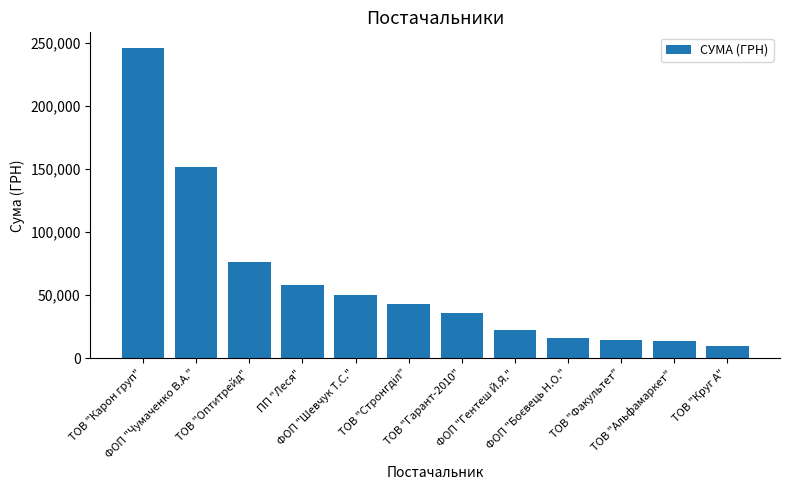

What is the value of the 10th bar from the left?

14307.7